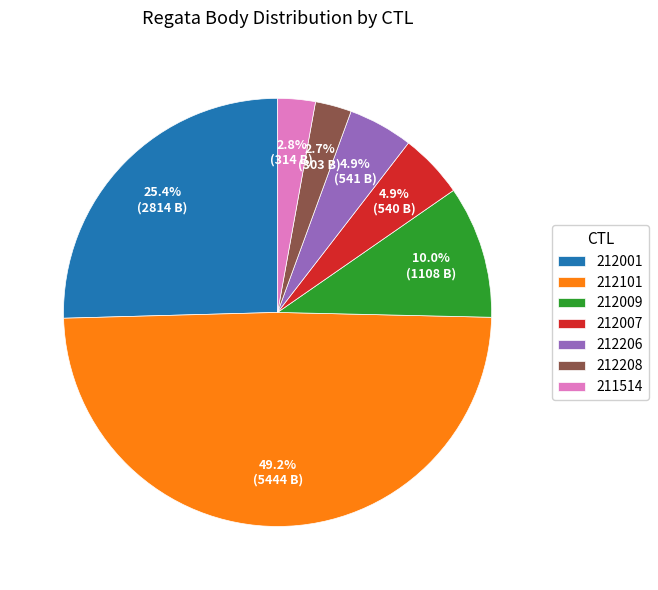

Does 212009 account for over 50% of the chart?

No